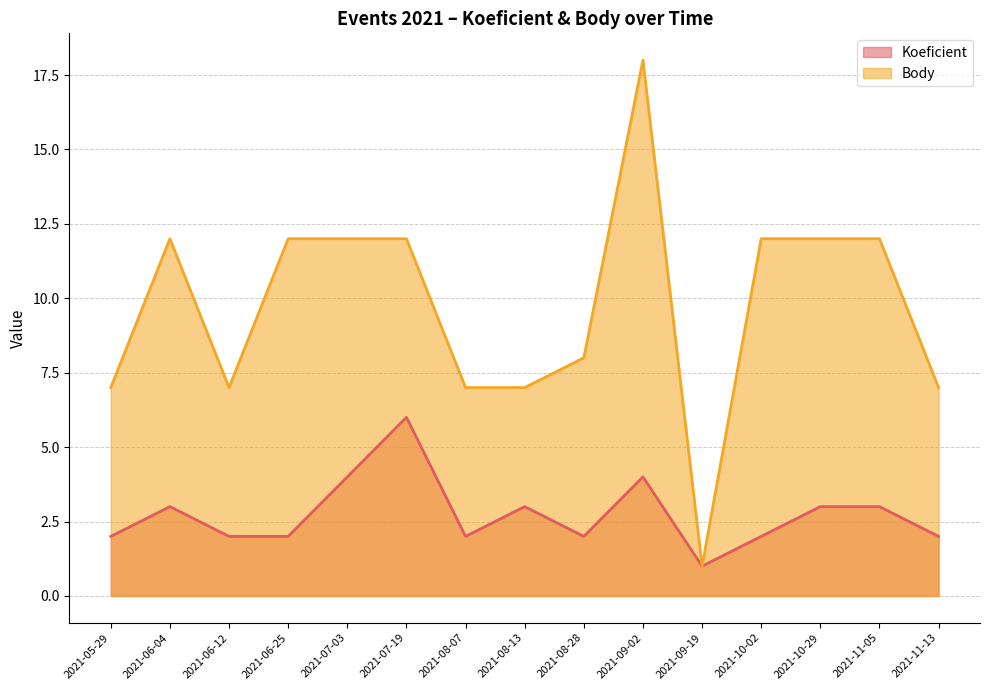

Rank the series at 2021-07-19 from highest to lowest value.

Body, Koeficient